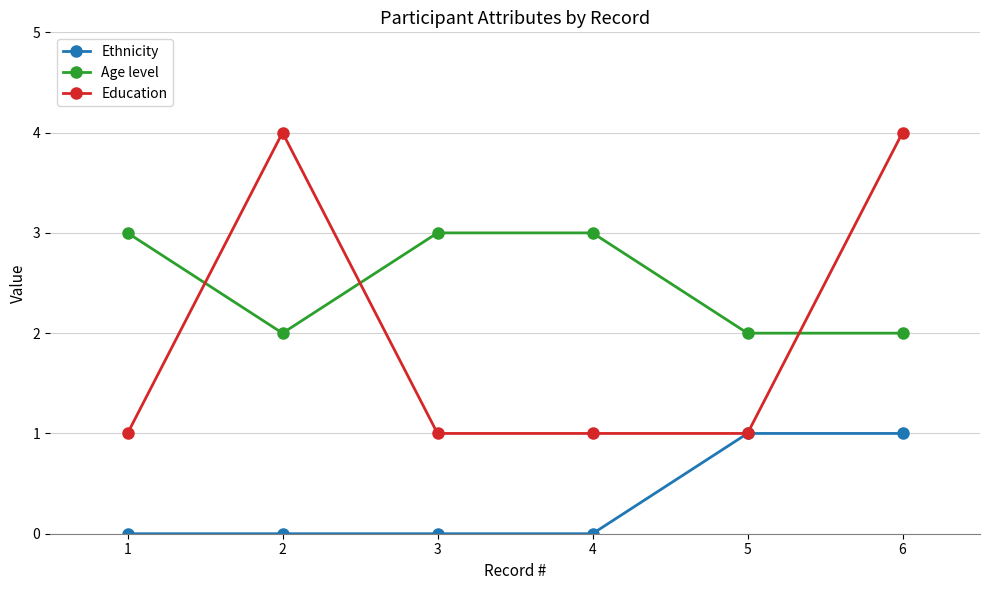

What is the difference between the Ethnicity values at 4 and 5?

1